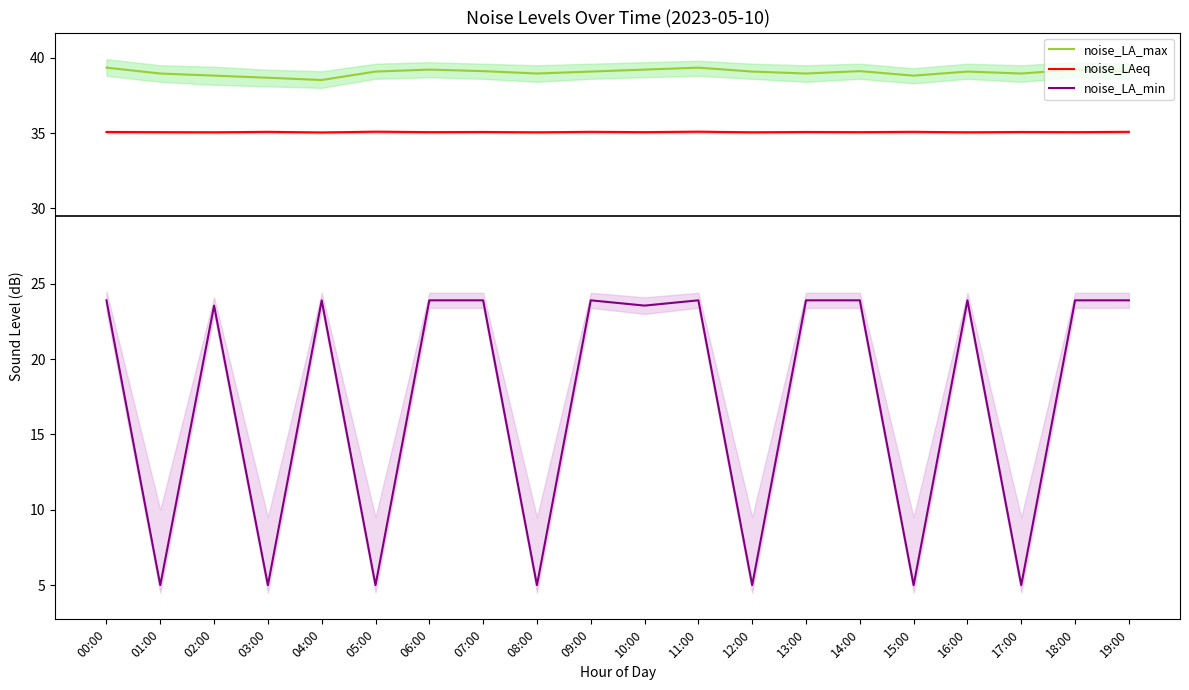

Between 06:00 and 09:00, which series saw the biggest shift?

noise_LA_max